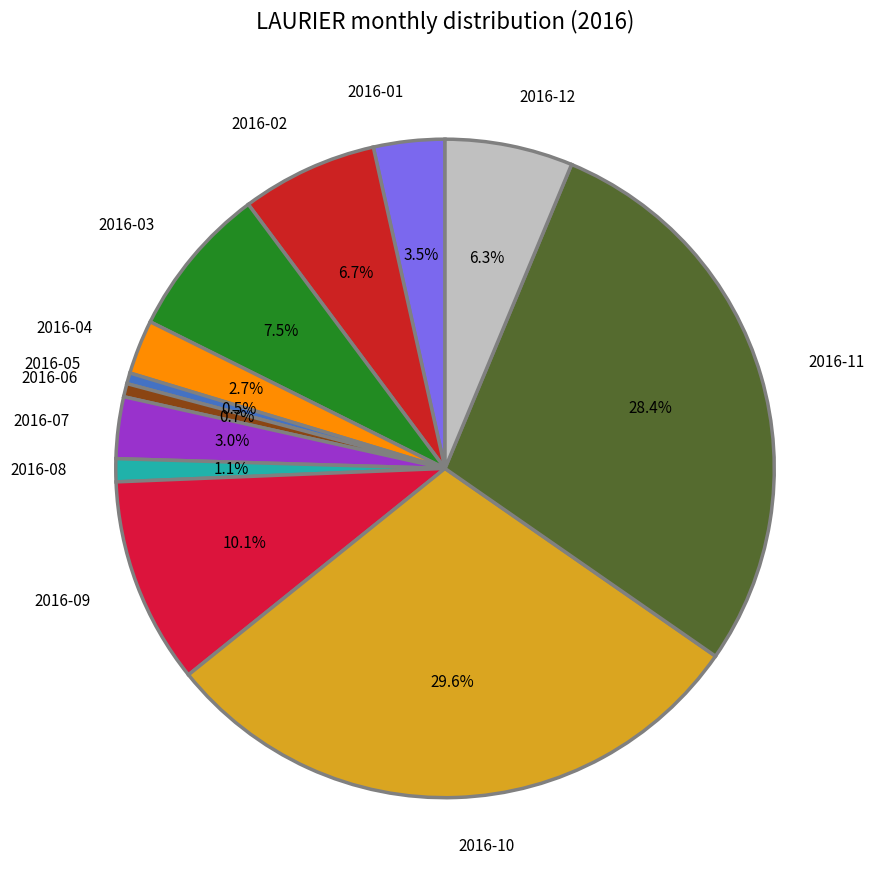

What is the largest slice in the pie chart?

2016-10